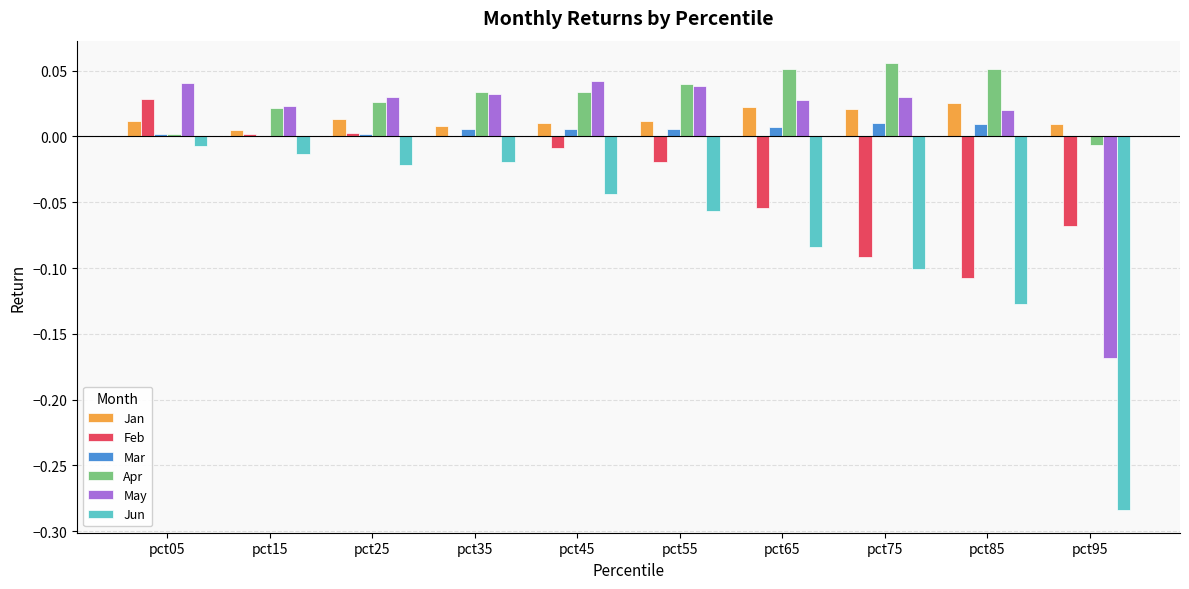

How many groups of bars are there?

10